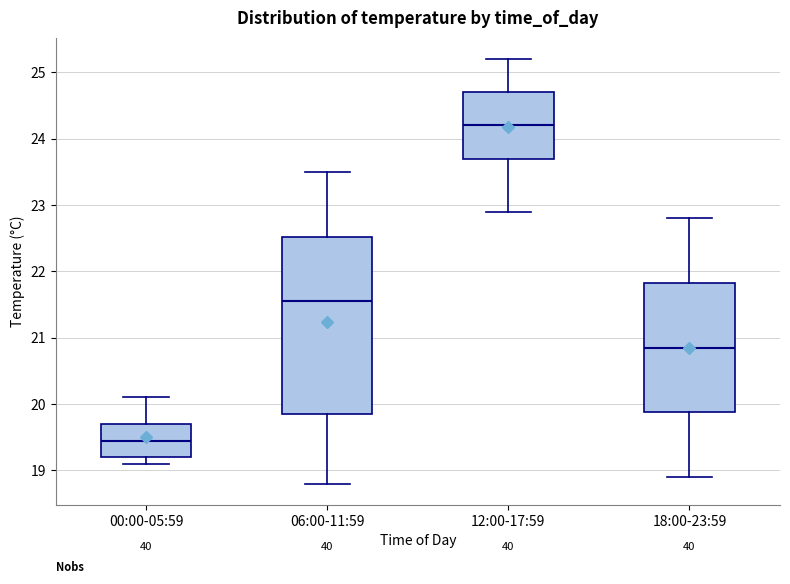

Reading left to right, read every box against the y-axis: the position of its median line, the range the box covers, and the ends of its whiskers. The values are not printed on the chart, so give them approximately, as read against the axis.

00:00-05:59: median 19.5, box 19.2 to 19.7, whiskers 19.1 to 20.1
06:00-11:59: median 21.6, box 19.9 to 22.5, whiskers 18.8 to 23.5
12:00-17:59: median 24.2, box 23.7 to 24.7, whiskers 22.9 to 25.2
18:00-23:59: median 20.9, box 19.9 to 21.8, whiskers 18.9 to 22.8